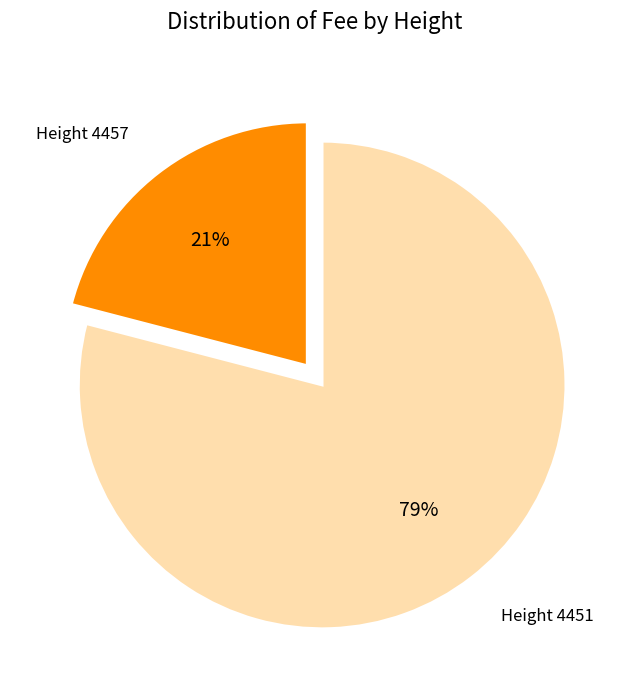

To the nearest percent, what is the difference between the largest and smallest slice percentages?

58%